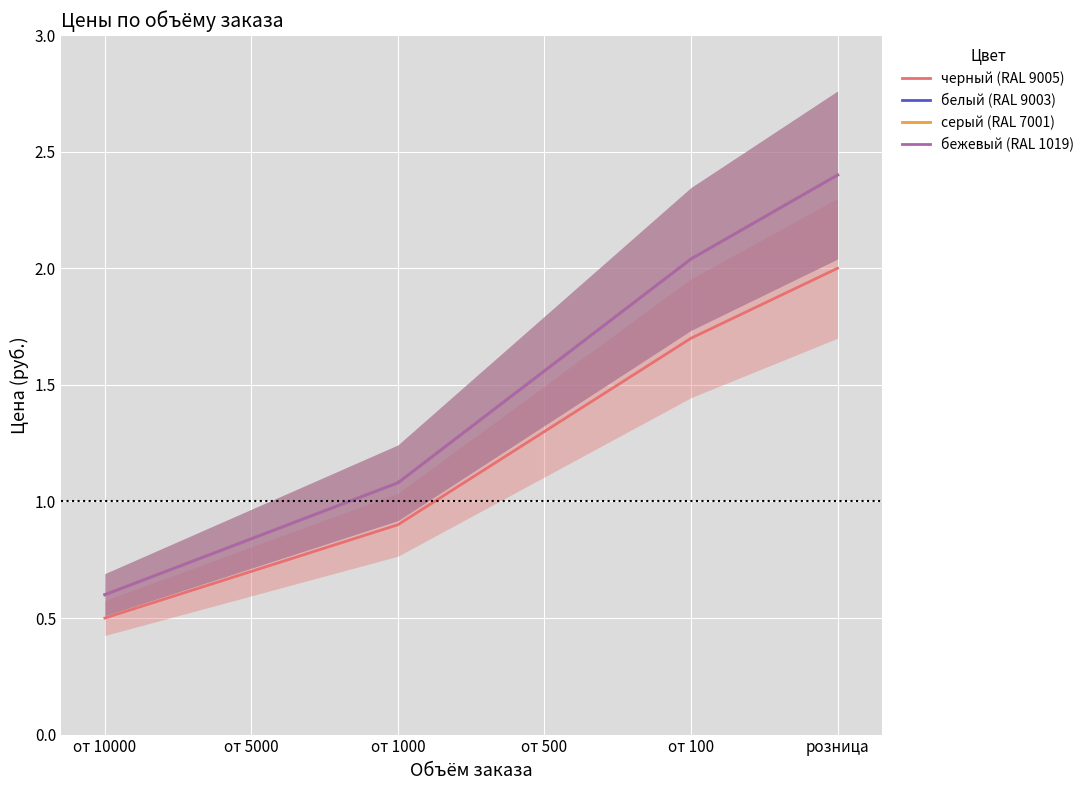

How many categories are shown in the chart?

6